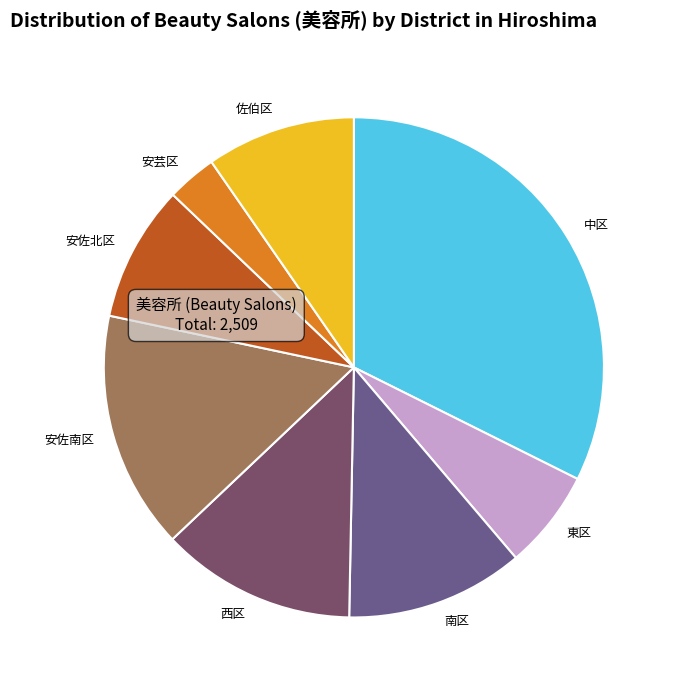

Does any single category account for the majority?

No